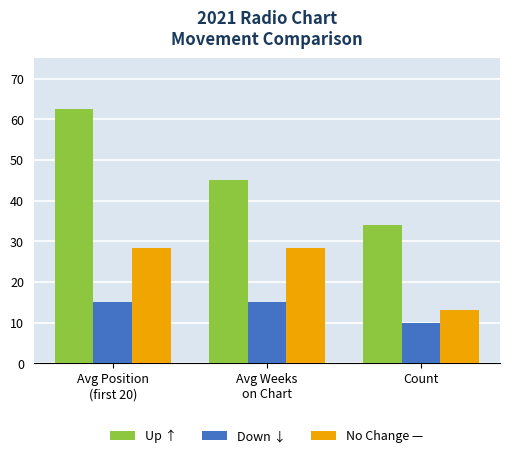

Which category has the lowest value across all series?

Count